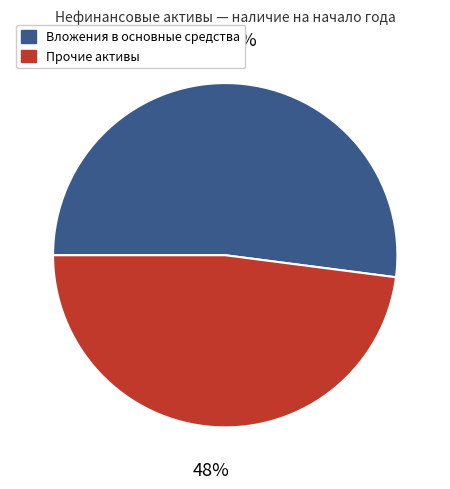

To the nearest percent, what is the difference between the largest and smallest slice percentages?

4%